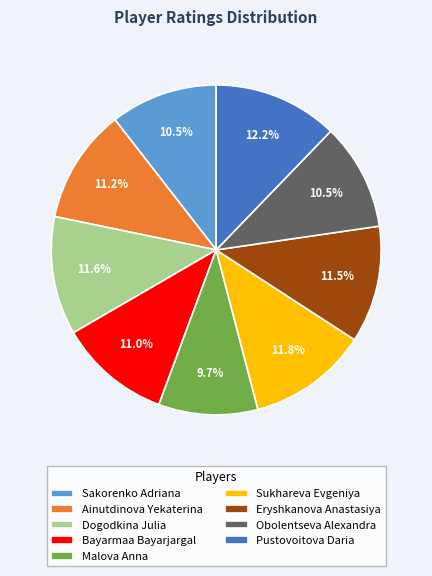

Approximately how many times larger is the value at Dogodkina Julia compared to Obolentseva Alexandra?

1.1